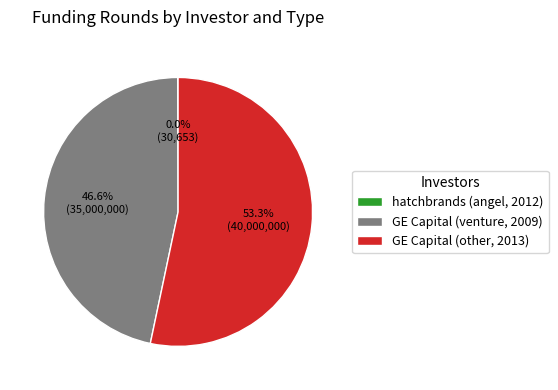

Does any single category account for the majority?

Yes